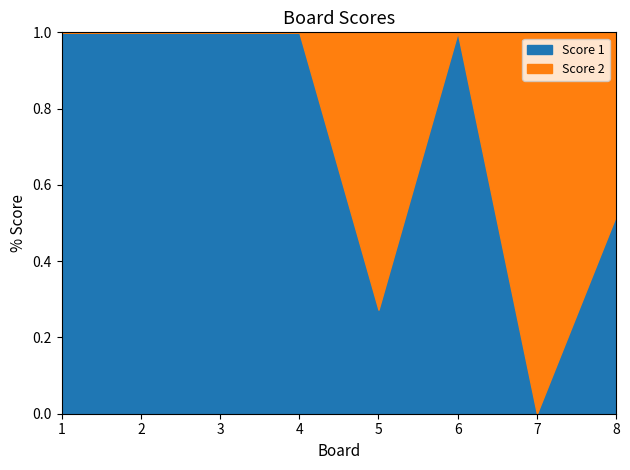

Where do Score 1 and Score 2 first cross each other?

4 and 5